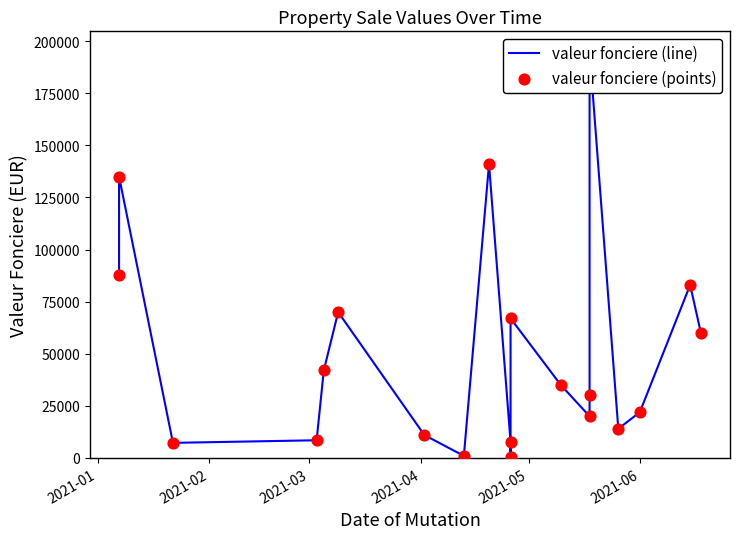

Which series has the largest total across all categories?

valeur fonciere (line)